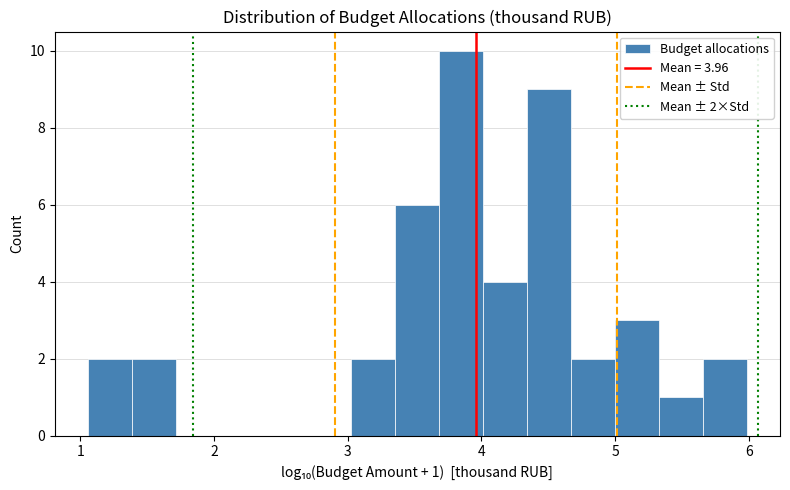

Around what value on the x-axis is the tallest bar? Give the approximate position of its centre, as read against the axis.

3.9